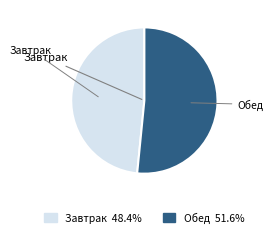

How many segments does this pie chart have?

2